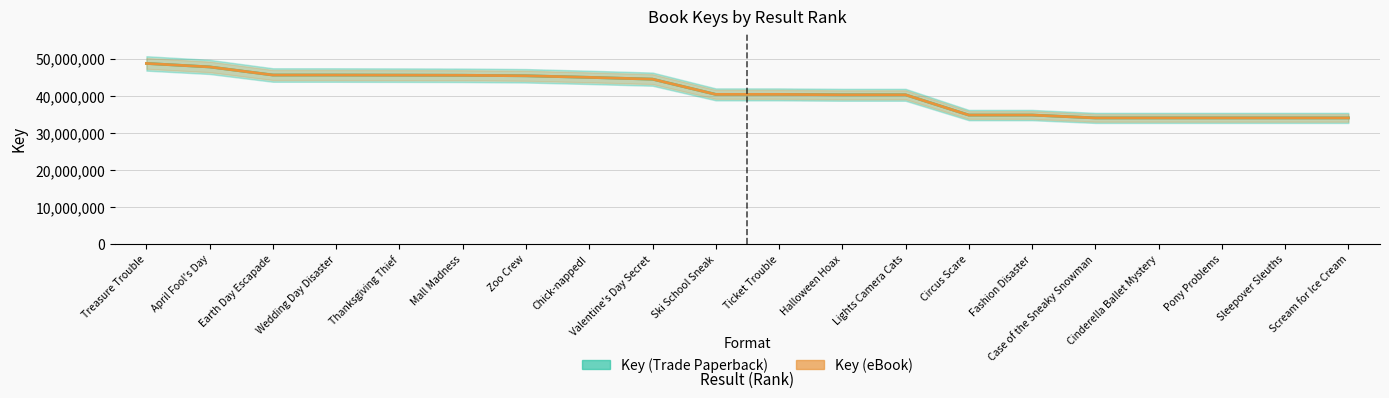

Where is Key (eBook) nearest to the value 41407253?

Ski School Sneak